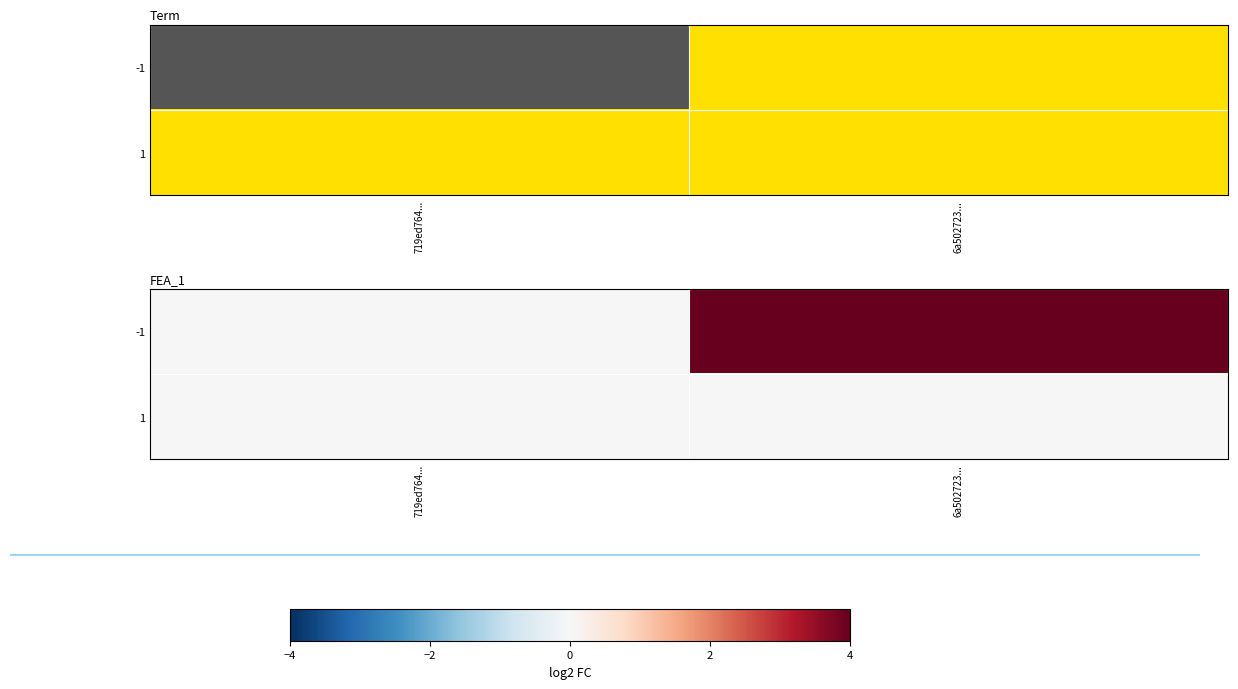

What is the total value across all series at 6a502723...?

9